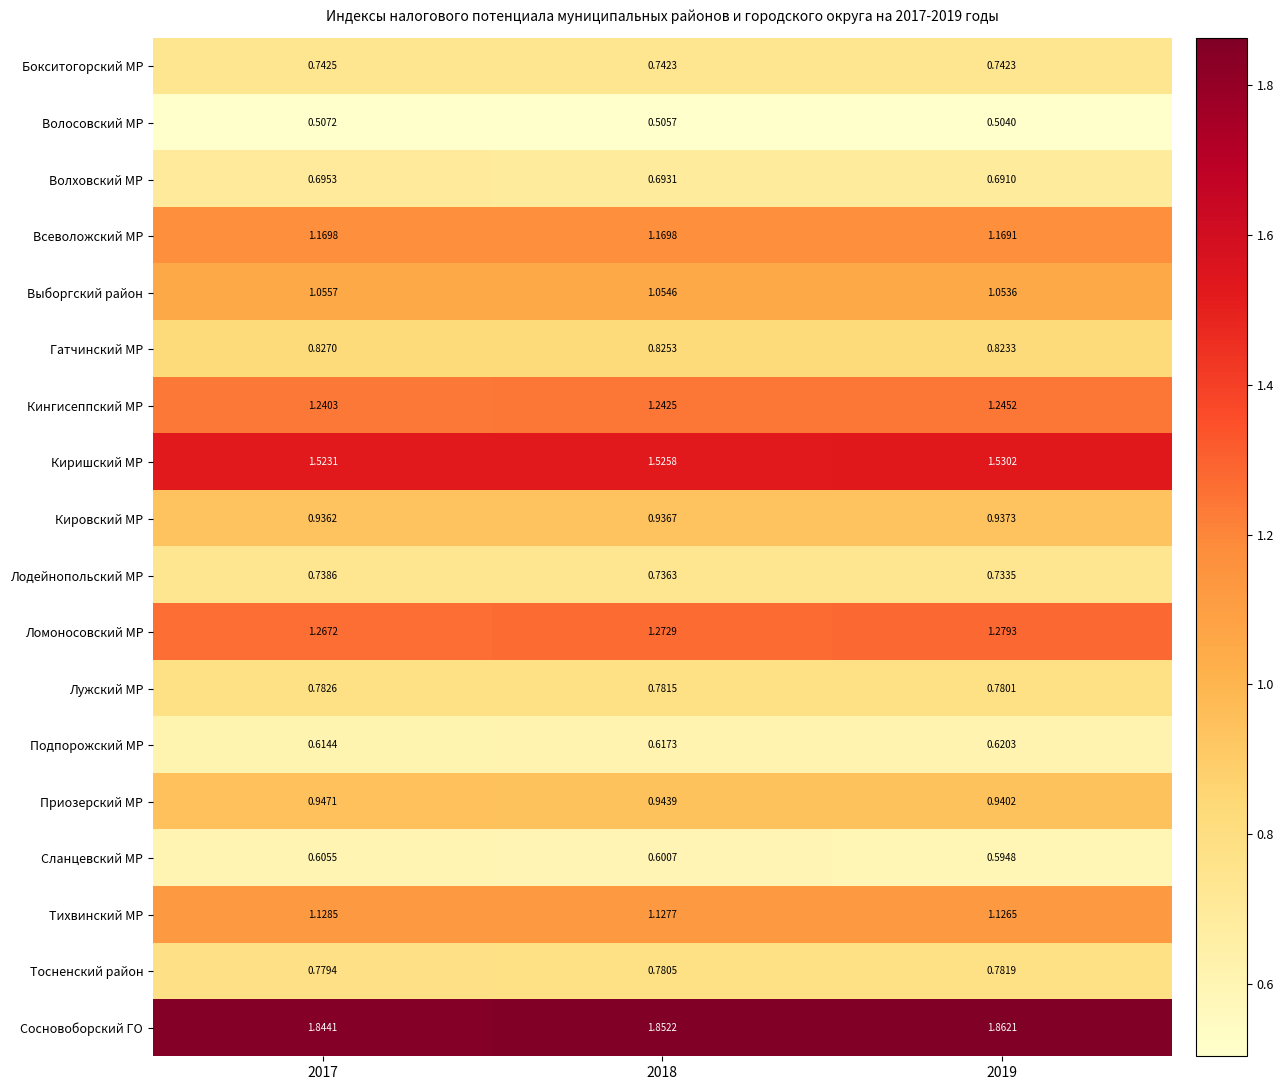

Which series has the largest range (max minus min)?

Сосновоборский ГО